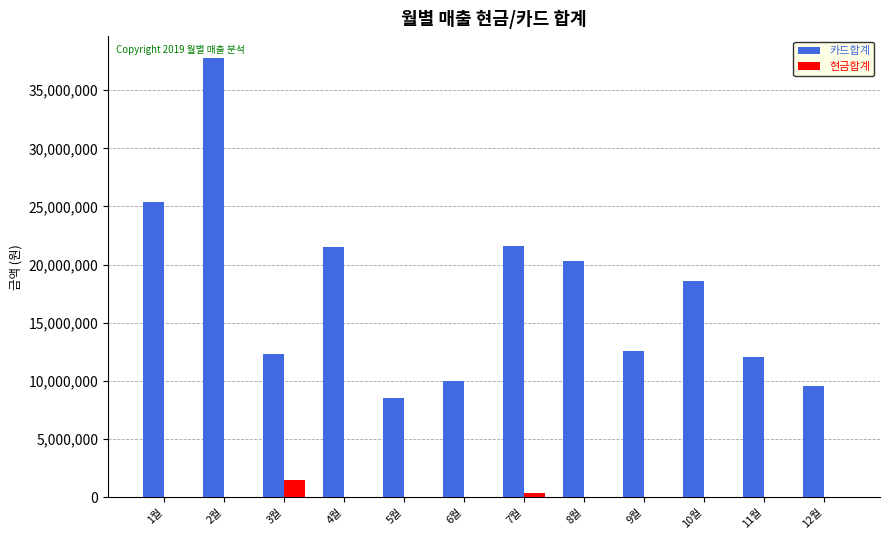

What is the maximum value for 카드합계?

37752300